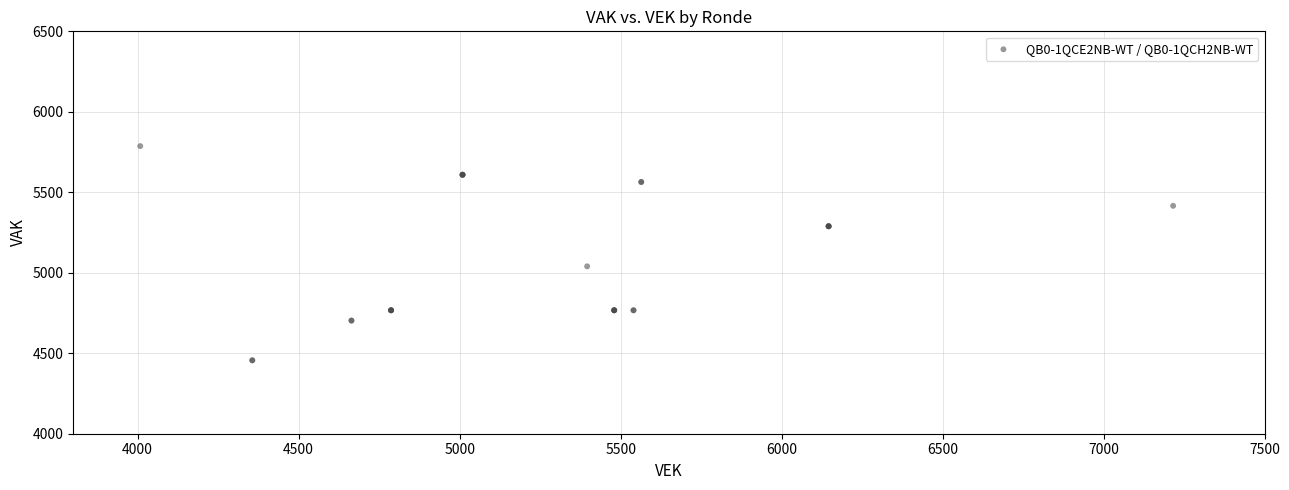

What Y value in the scatter plot is closest to 5121?

5040